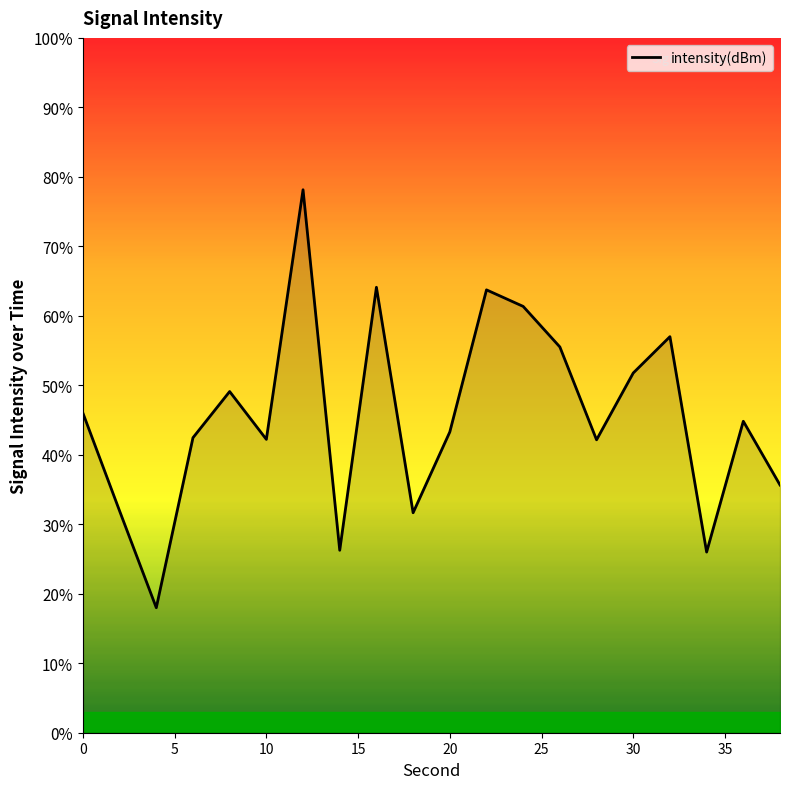

What is the greatest value displayed?

78.1